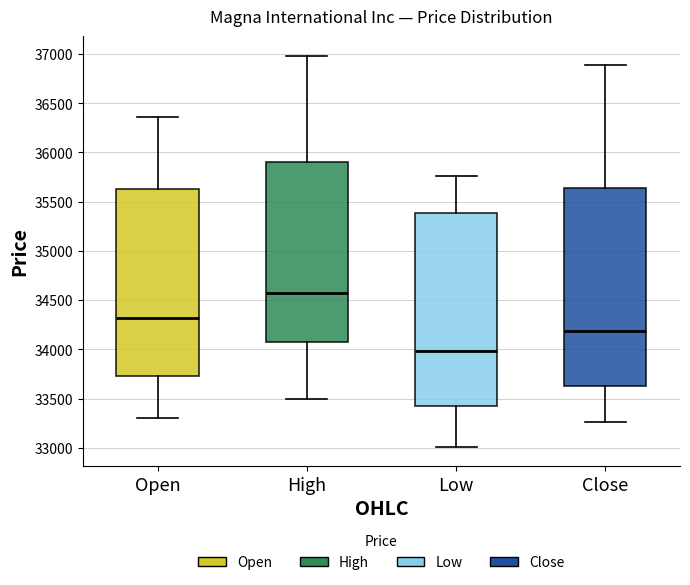

Which box is the tallest, from its lower edge to its upper edge?

Close